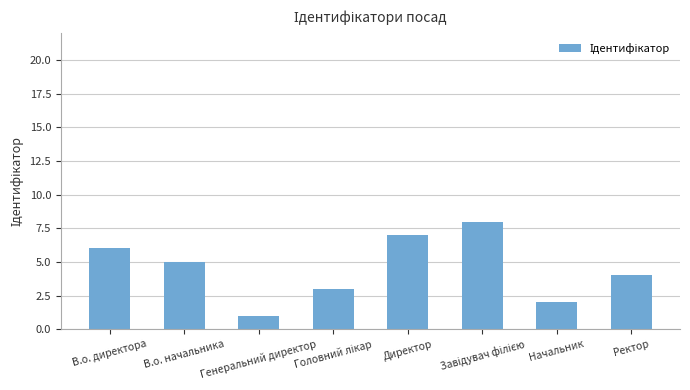

How many data points are less than 5?

4